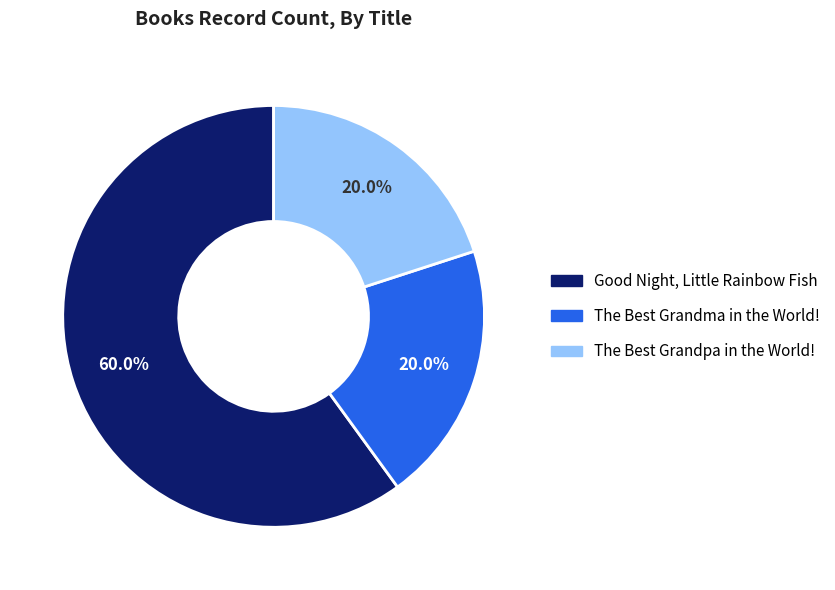

Is The Best Grandma in the World! the majority of the pie?

No